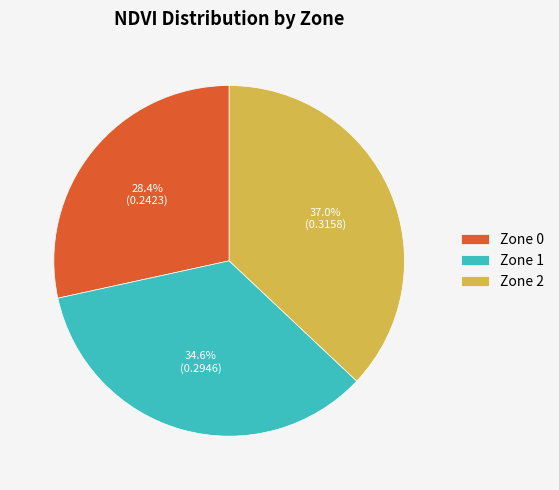

To the nearest percent, what portion does Zone 0 represent?

28%